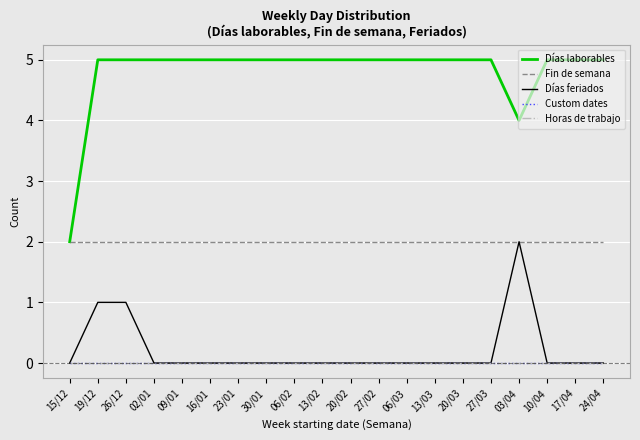

At which label does Días laborables reach its minimum?

15/12